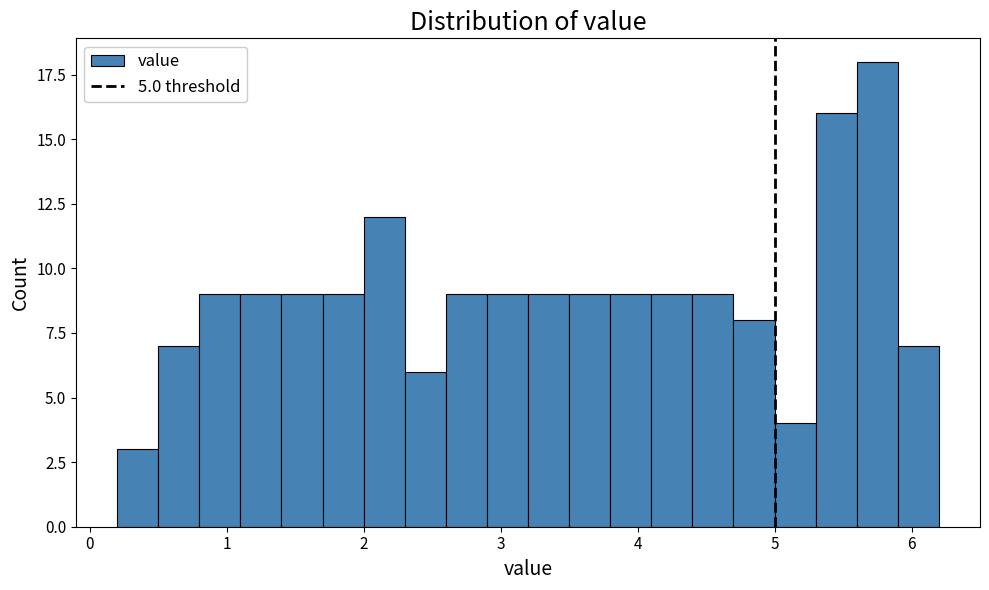

Around what value on the x-axis is the tallest bar? Give the approximate position of its centre, as read against the axis.

5.8